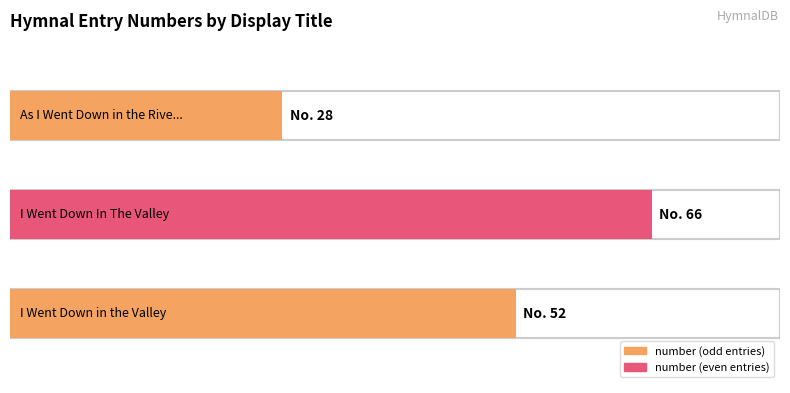

What is the change in value from I Went Down In The Valley to As I Went Down in the River to Pray?

-38